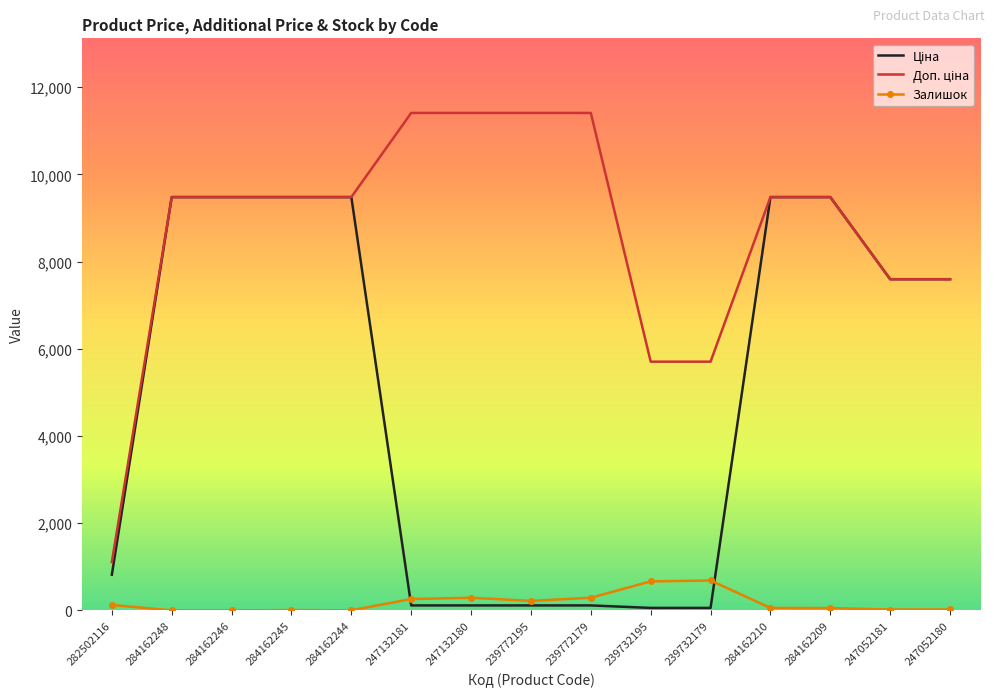

What is the maximum value shown in the chart?

11410.0